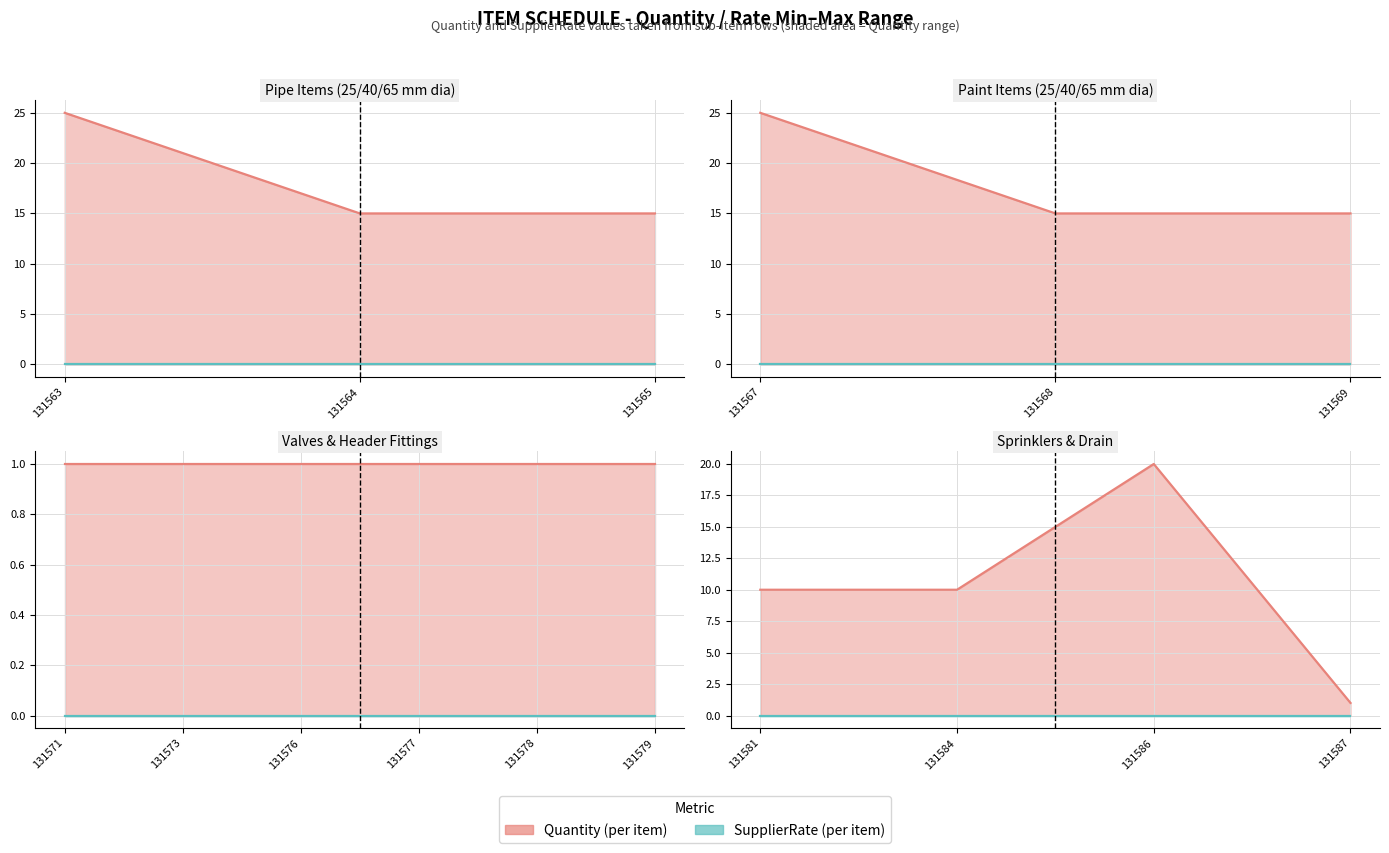

What is the difference between the maximum and minimum values in the Quantity series?

24